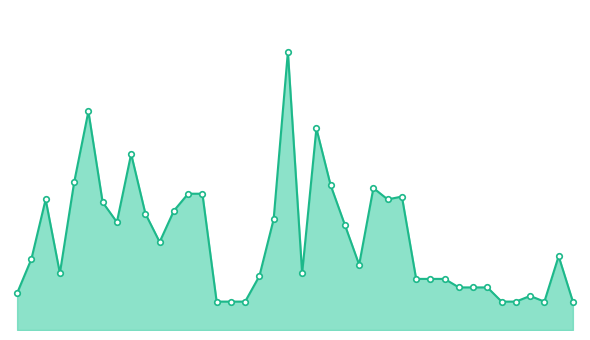

At which category does the chart reach its minimum across all series?

30-06-2023